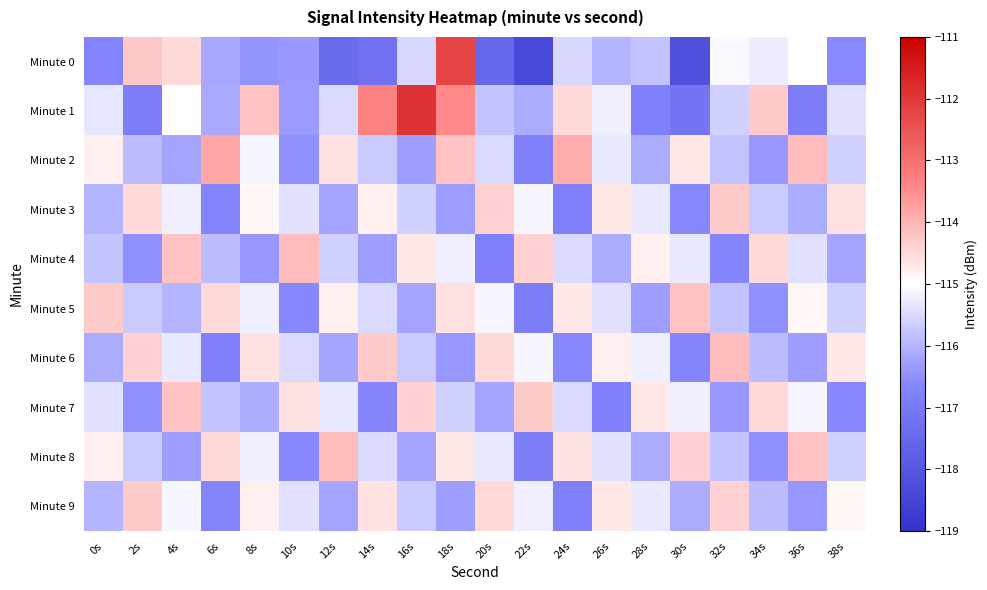

Between 4s and 22s, which is larger?

4s